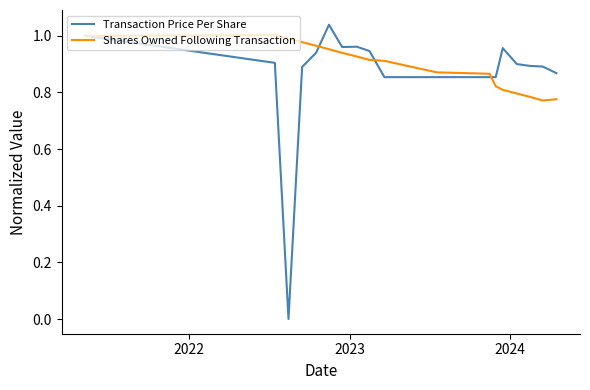

What is the difference between the maximum and minimum values in the Shares Owned Following Transaction series?

0.2